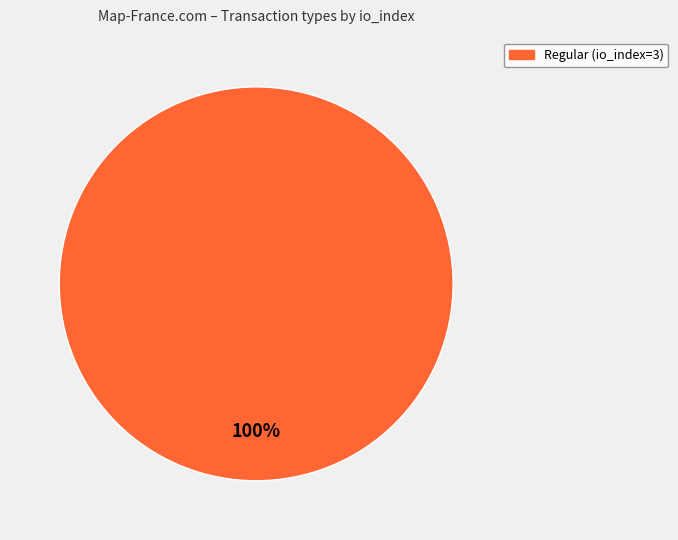

Is there a majority slice in this chart?

Yes